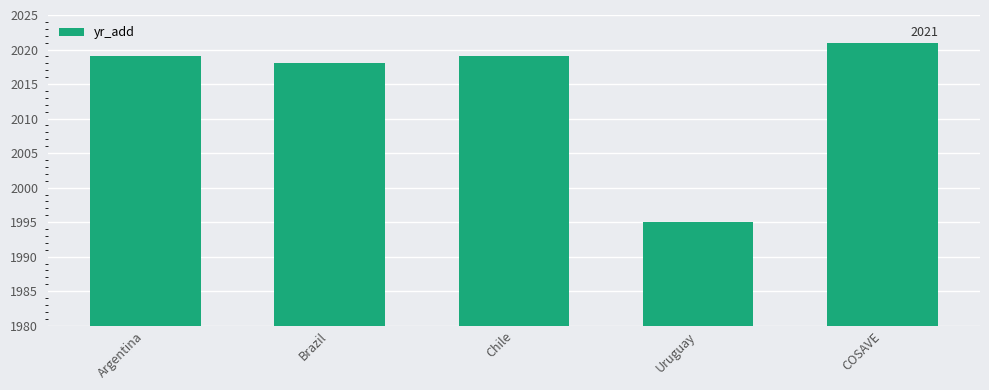

What is the label of the 4th bar from the left?

Uruguay